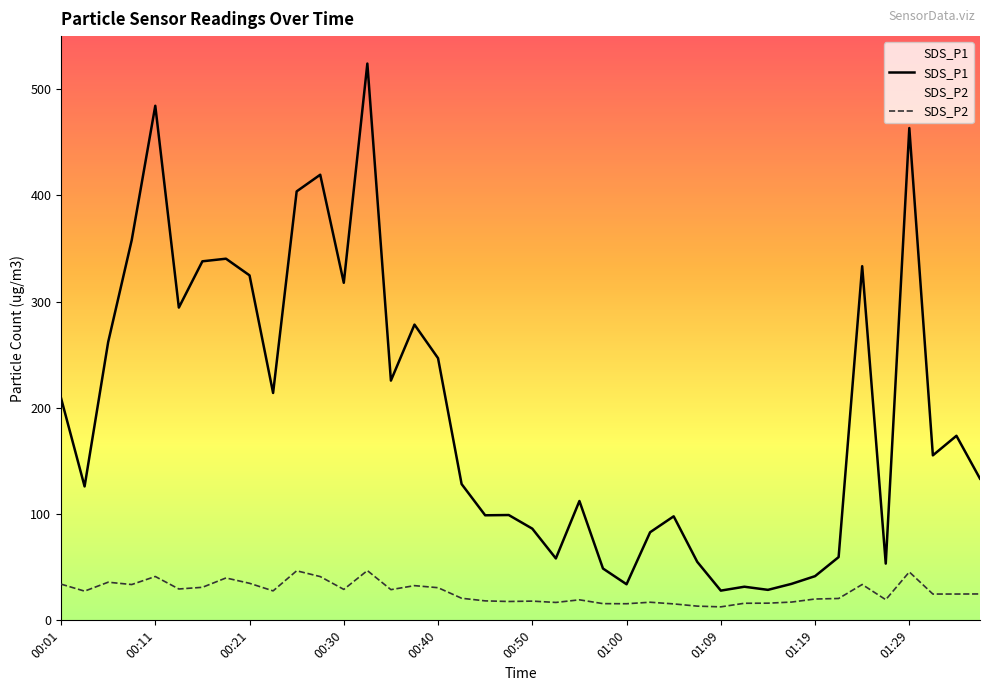

Is the value of SDS_P2 at 01:26 greater than the value of SDS_P1 at 01:07?

No